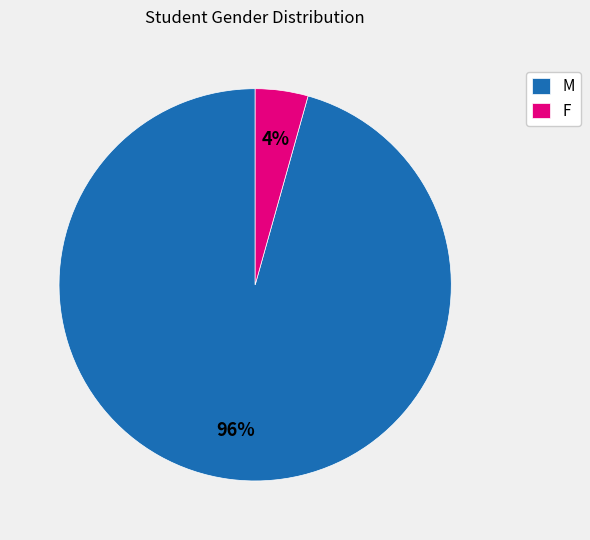

To the nearest percent, what portion does F represent?

4%